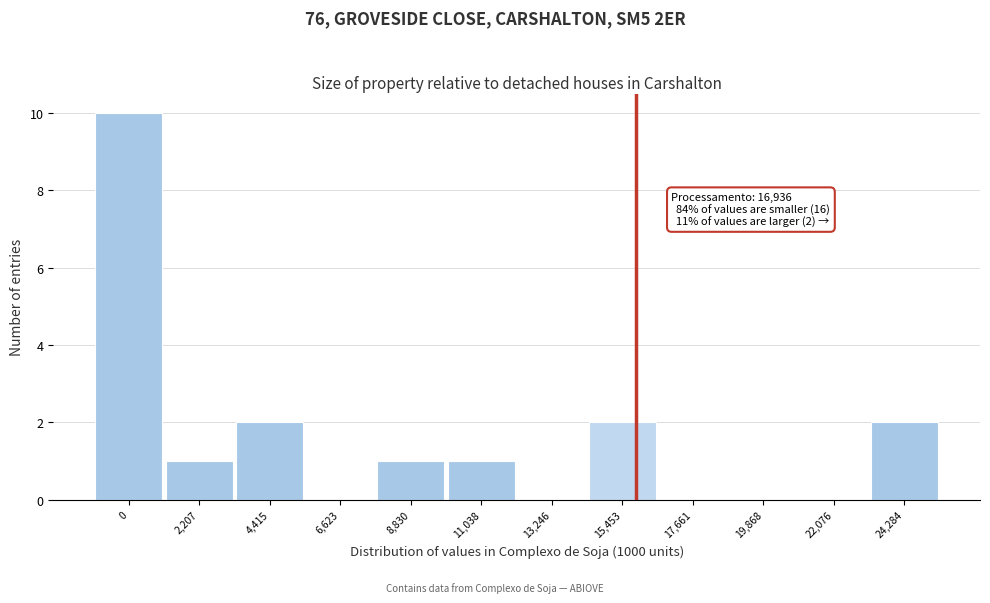

Reading right to left, extract all data points from this chart.

24,284=2	22,076=0	19,868=0	17,661=0	15,453=2	13,246=0	11,038=1	8,830=1	6,623=0	4,415=2	2,207=1	0=10